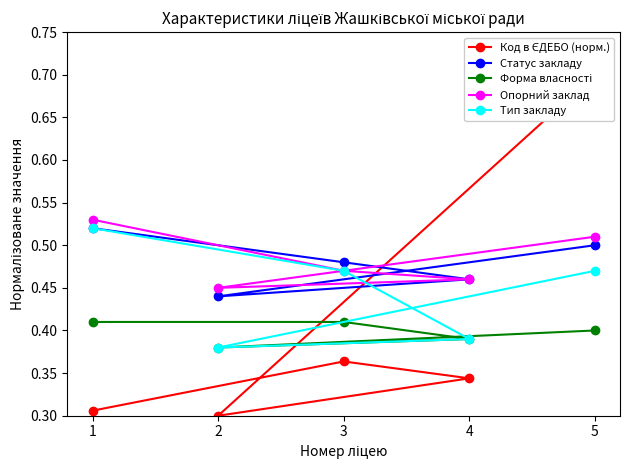

At which category is the sum across all series the highest?

5